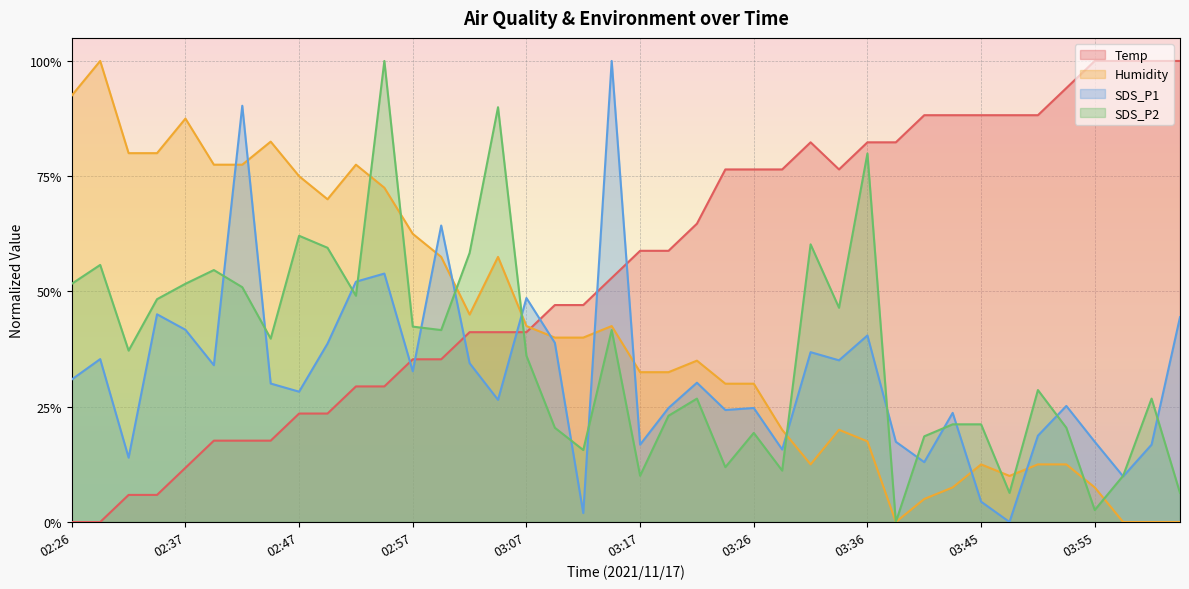

Which has a higher value, 03:17 or 03:12?

03:17